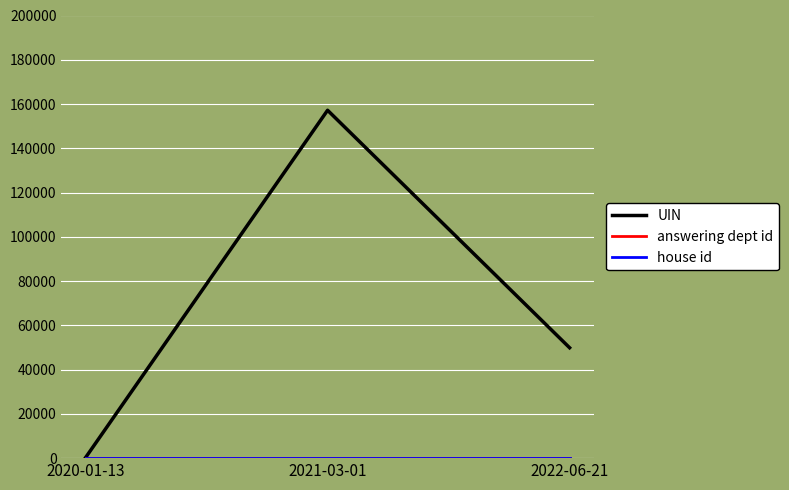

What is the label of the 1st point from the left?

2020-01-13